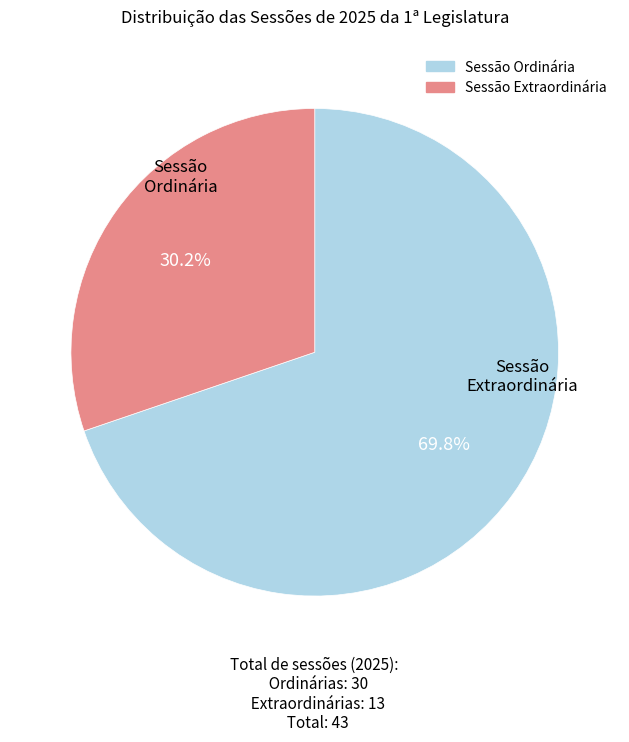

To the nearest percent, what is the difference between the largest and smallest slice percentages?

40%